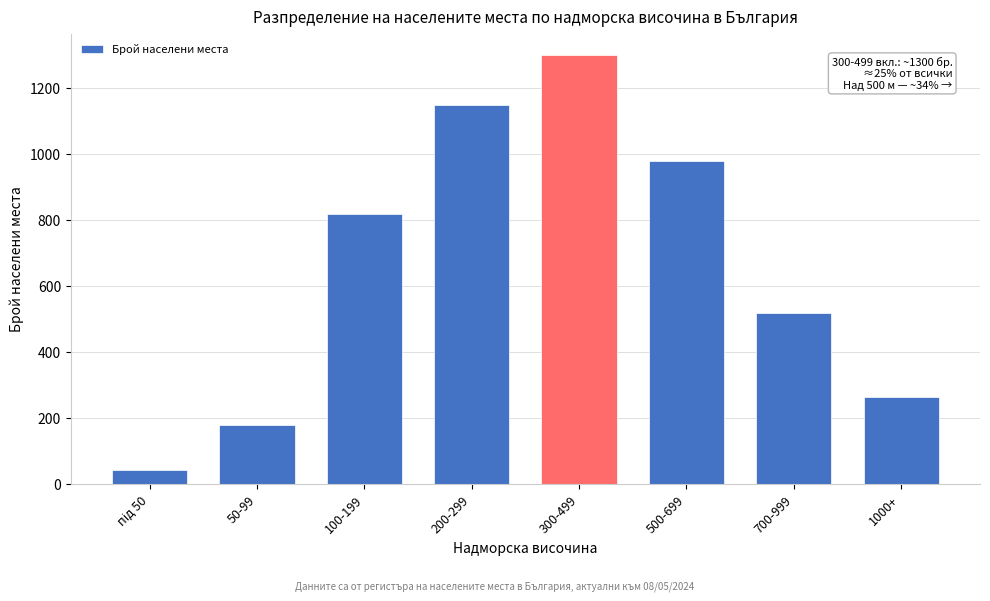

Reading right to left, extract all data points from this chart.

264	520	980	1300	1150	820	180	45